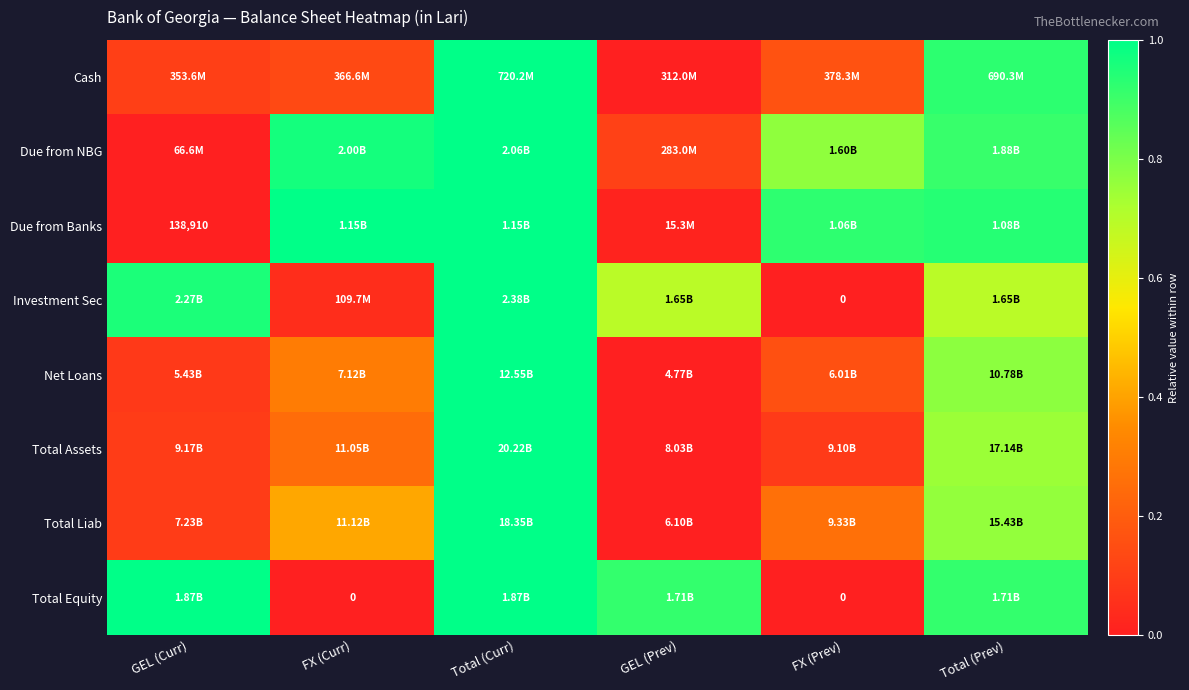

Which series has the widest spread of values?

Cash